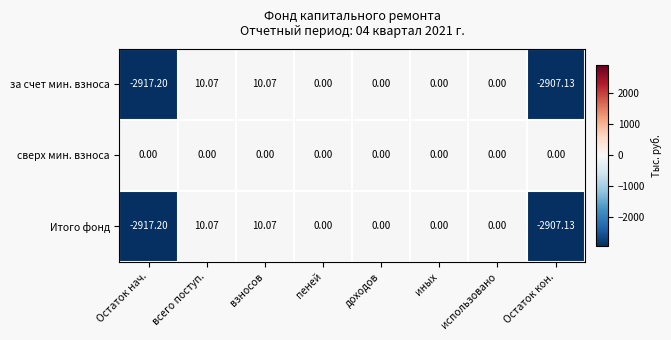

Which series has the largest total across all categories?

сверх мин. взноса